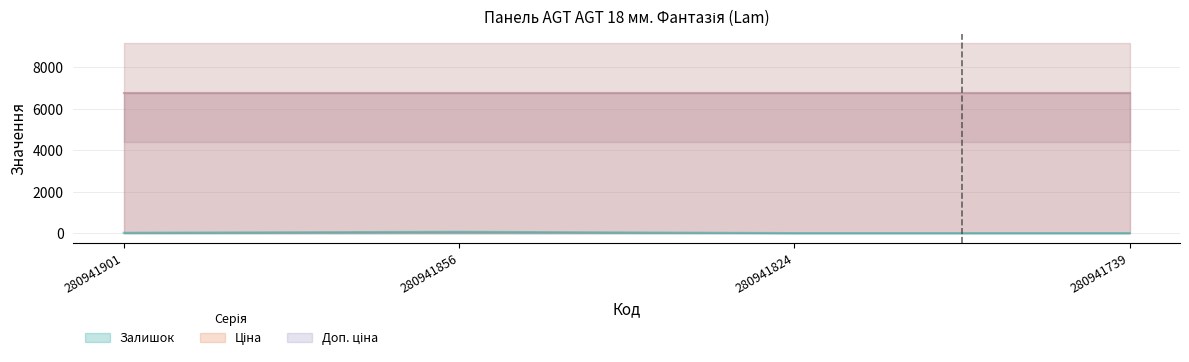

How many values in the Залишок series are below 34?

2